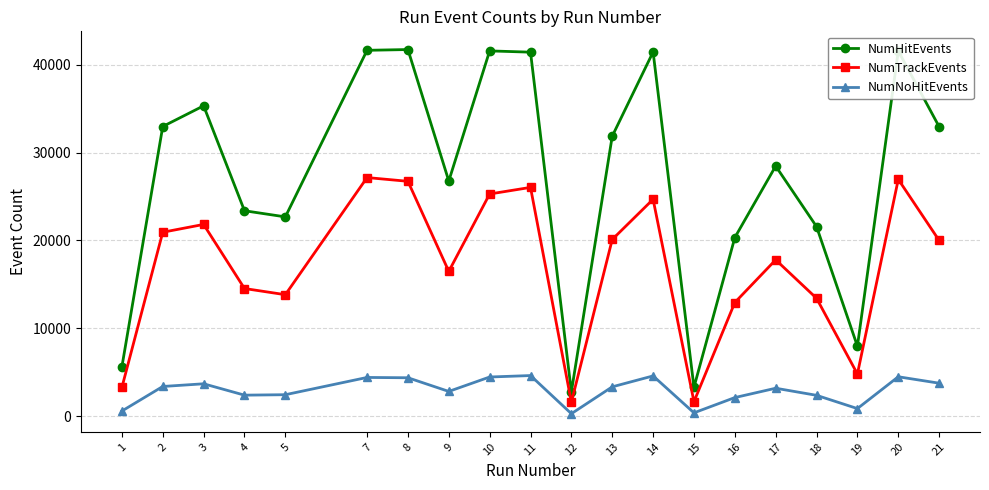

List the series in order of their overall mean, highest first.

NumHitEvents, NumTrackEvents, NumNoHitEvents